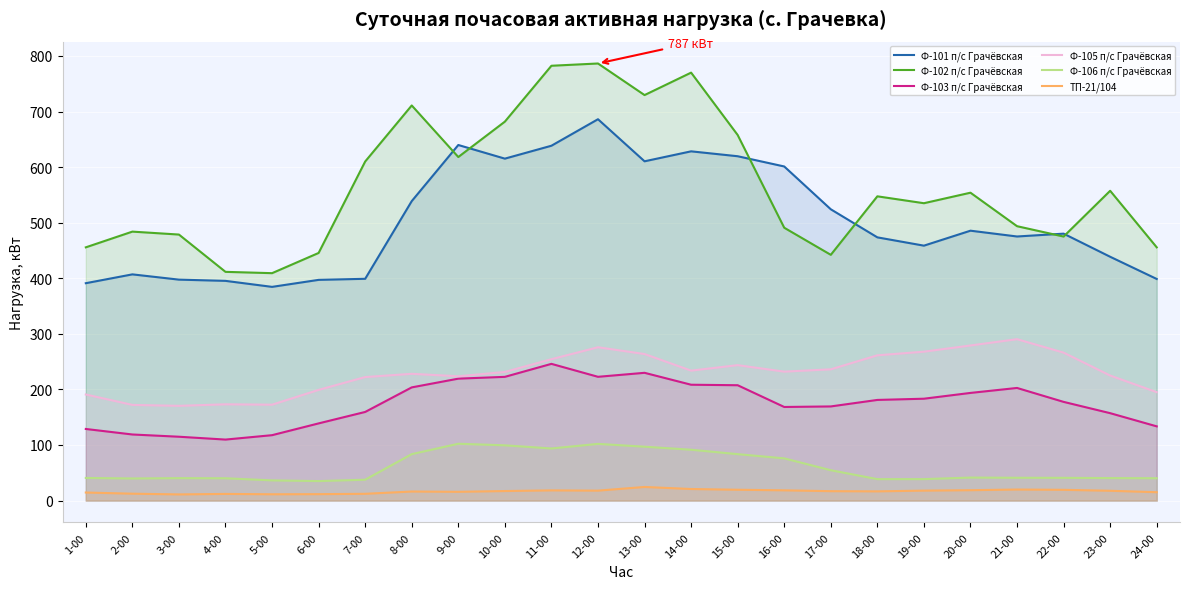

What is the difference between the Ф-105 п/с Грачёвская values at 3-00 and 10-00?

61.0